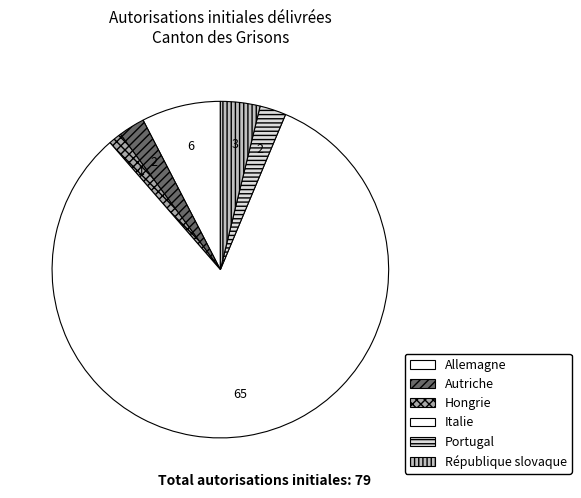

Which category has the biggest portion of the pie?

Italie